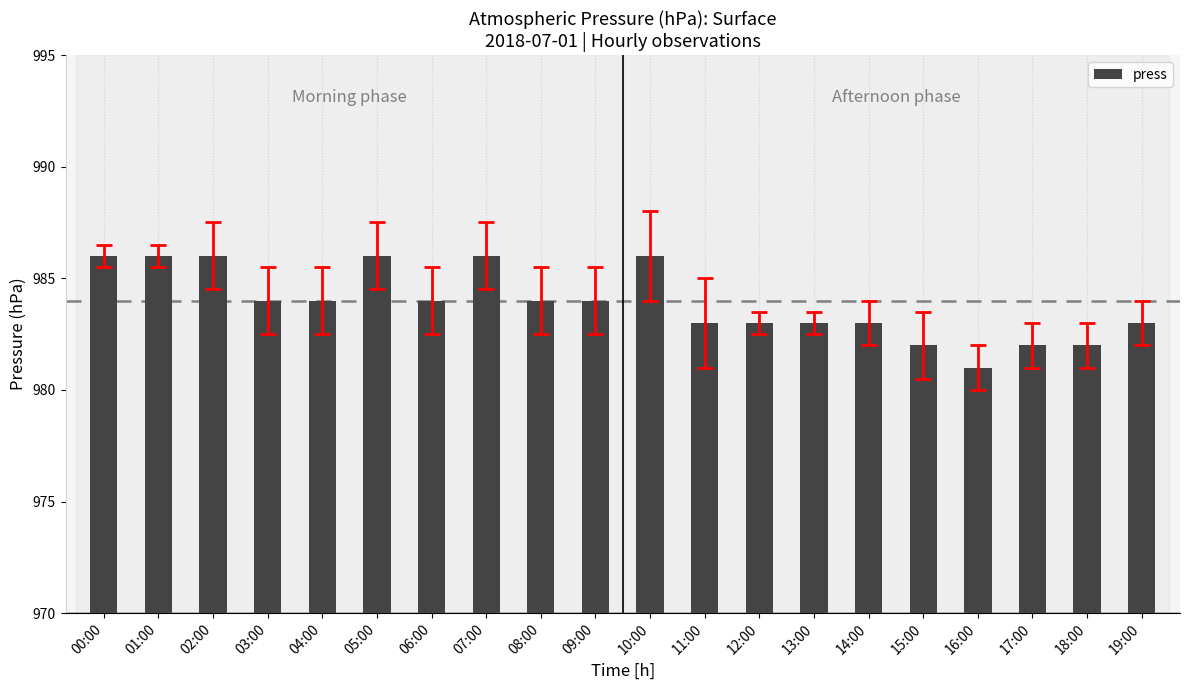

What is the change in value from 08:00 to 10:00?

+2